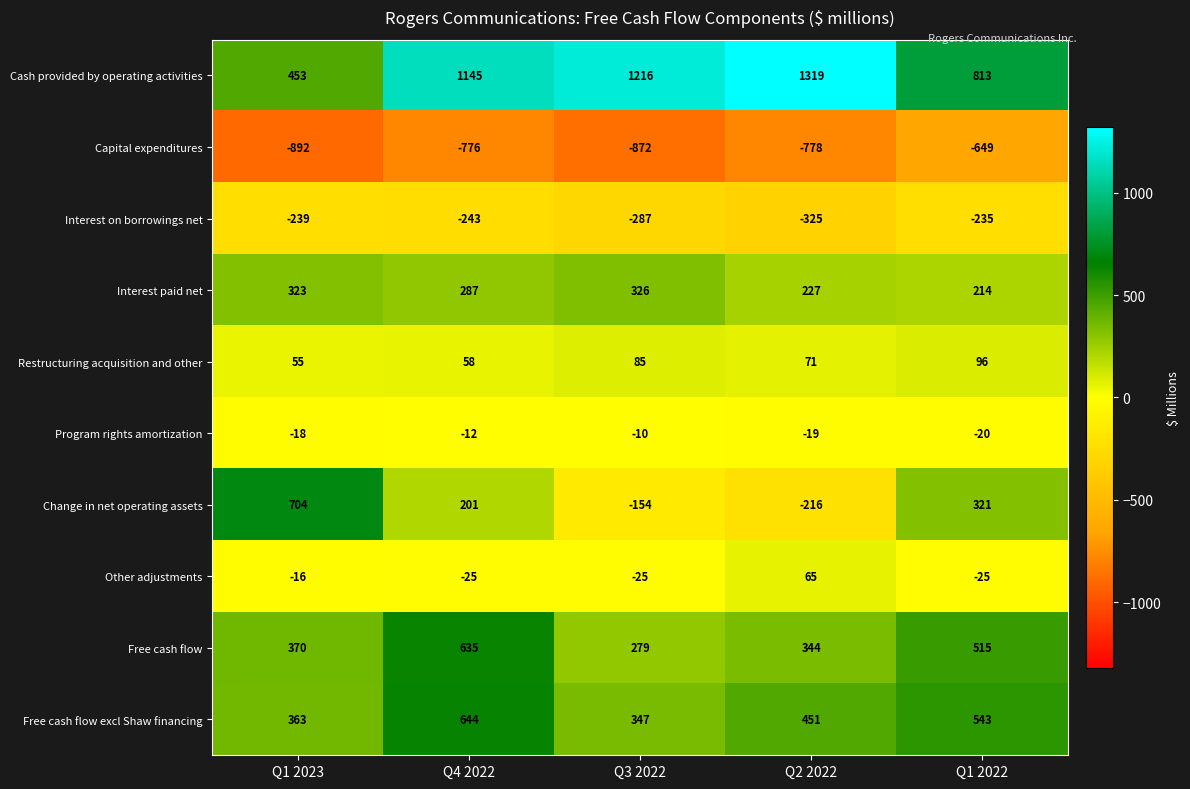

What is the difference between the Program rights amortization values at Q4 2022 and Q1 2023?

6